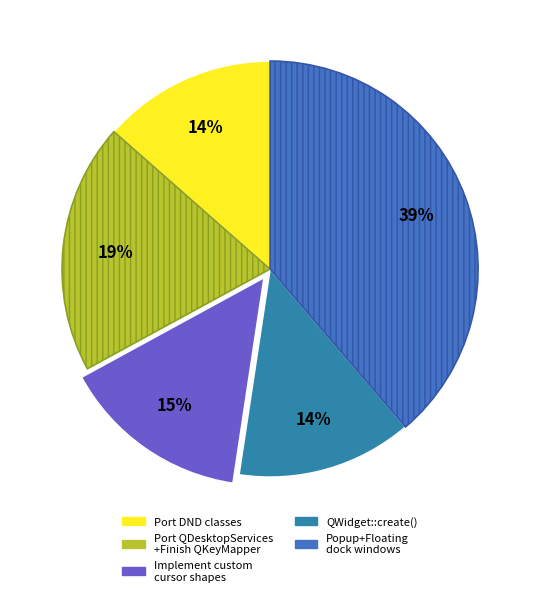

Which category has the smallest portion of the pie?

Port DND classes